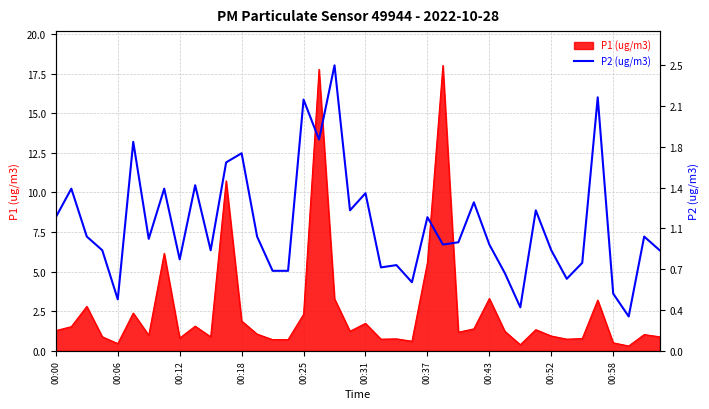

What is the maximum value for P1 (ug/m3)?

18.0